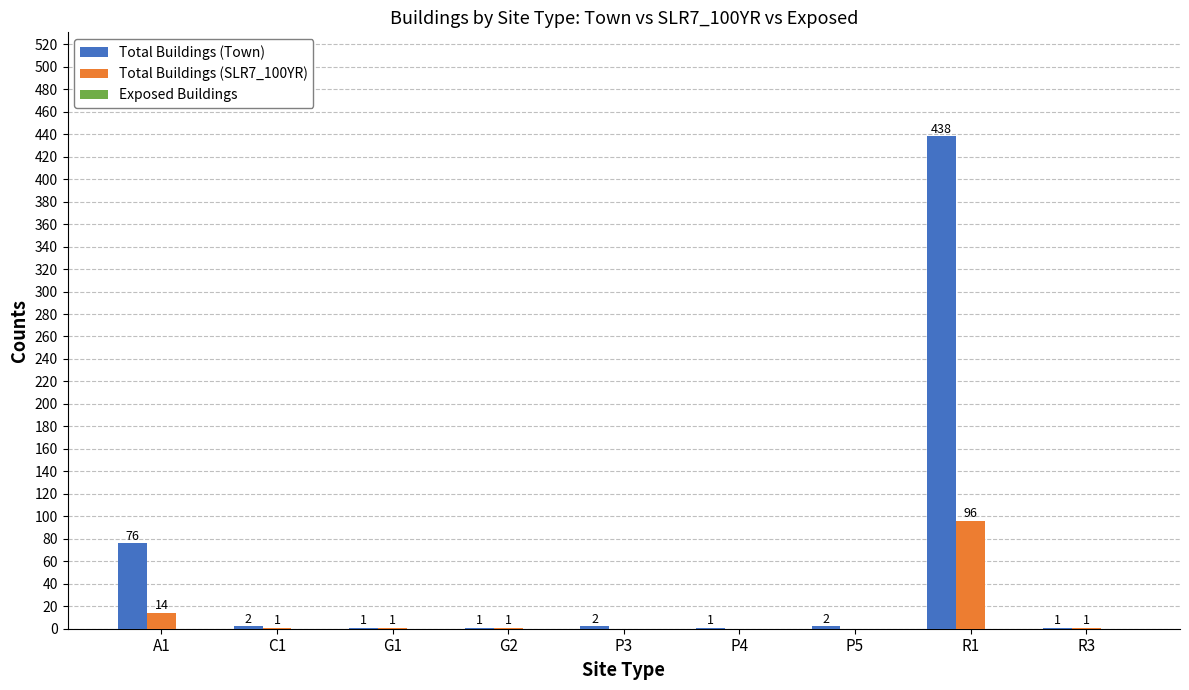

Is the value of Total Buildings (Town) at R3 greater than the value of Total Buildings (SLR7_100YR) at P3?

Yes